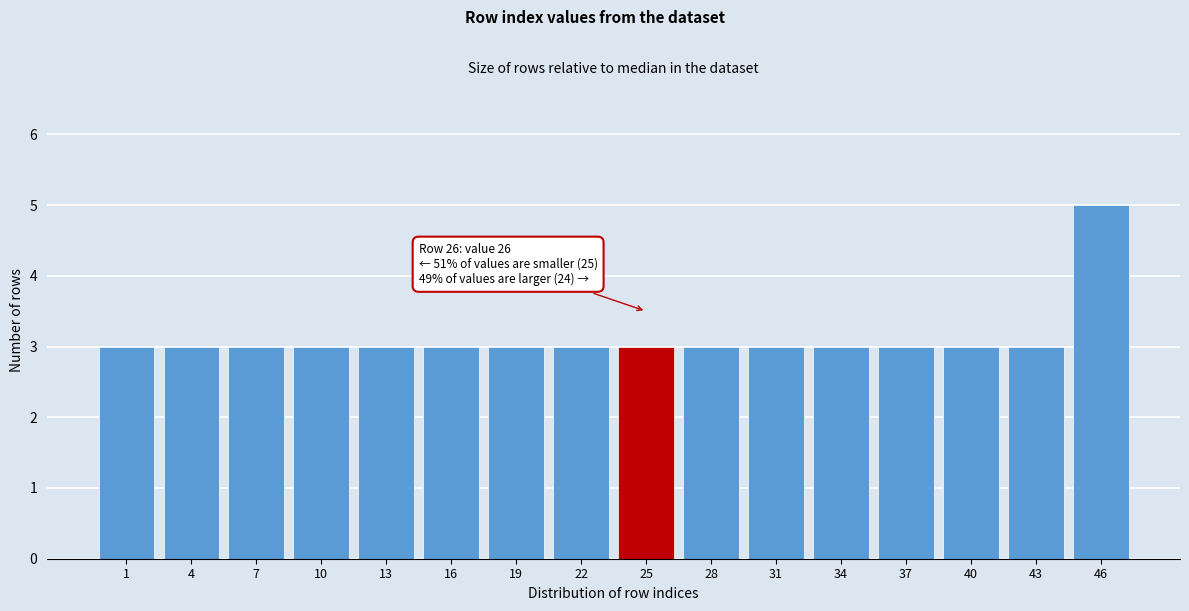

Reading right to left, list all the values displayed in this chart.

5	3	3	3	3	3	3	3	3	3	3	3	3	3	3	3